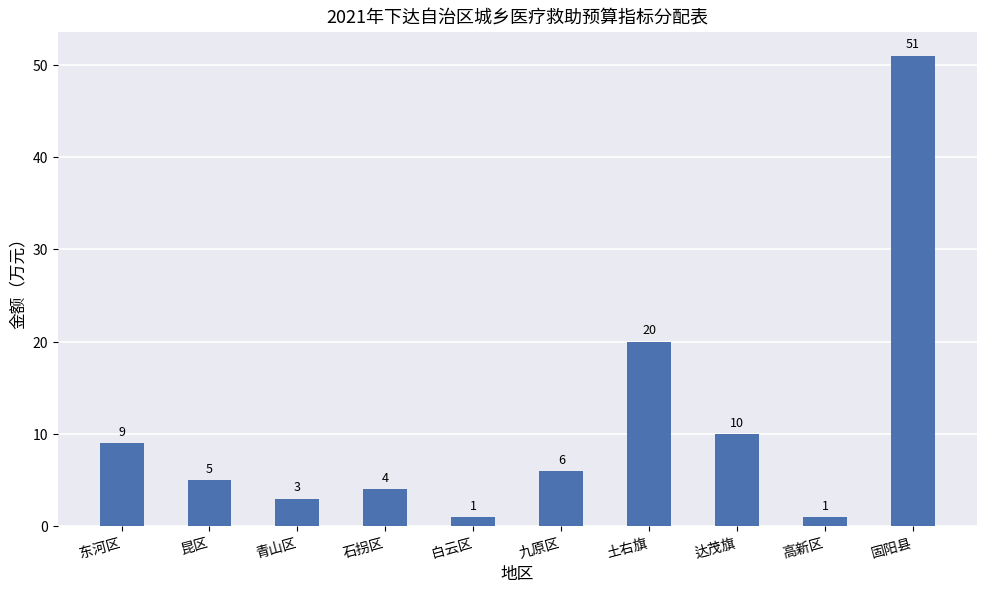

What is the value of the 1st bar from the left?

9